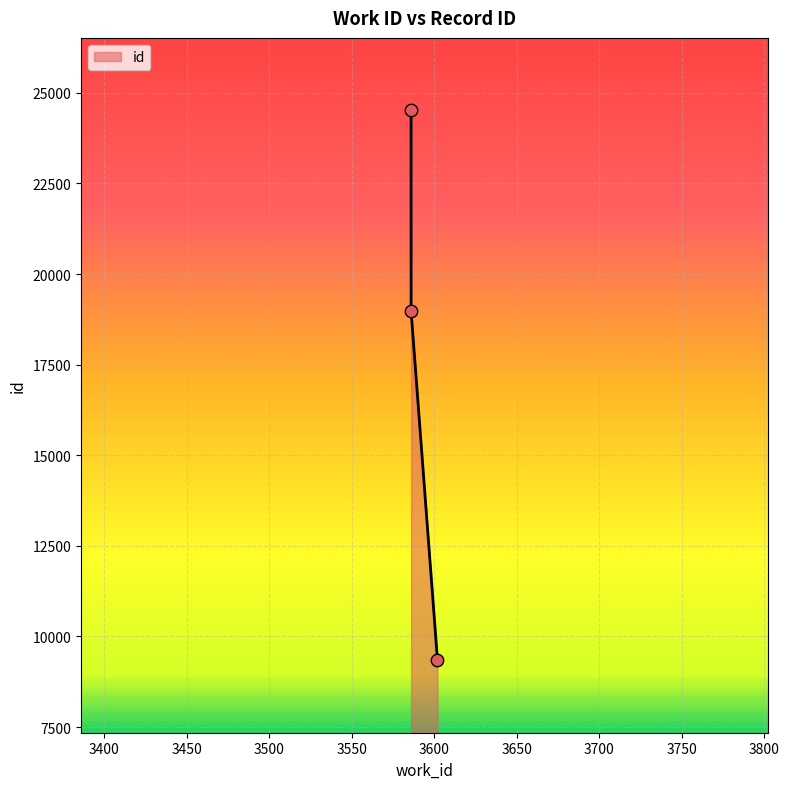

What is the ratio of the value at 3586 to the value at 3602?

2.6